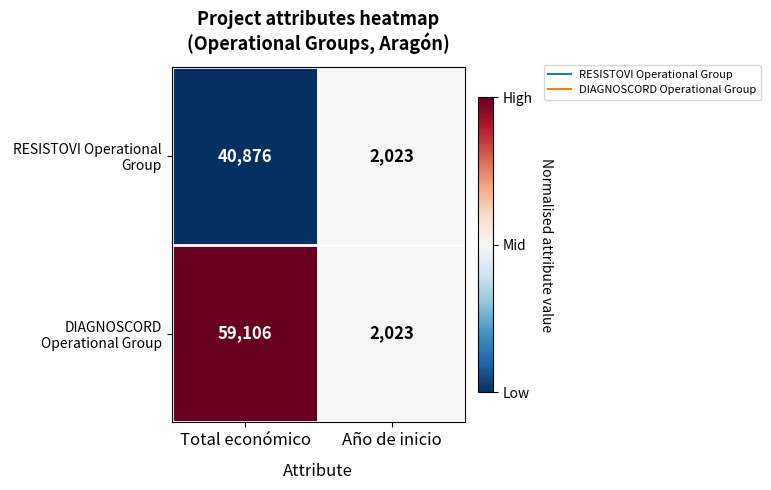

What is the average value of the RESISTOVI Operational Group series?

21450